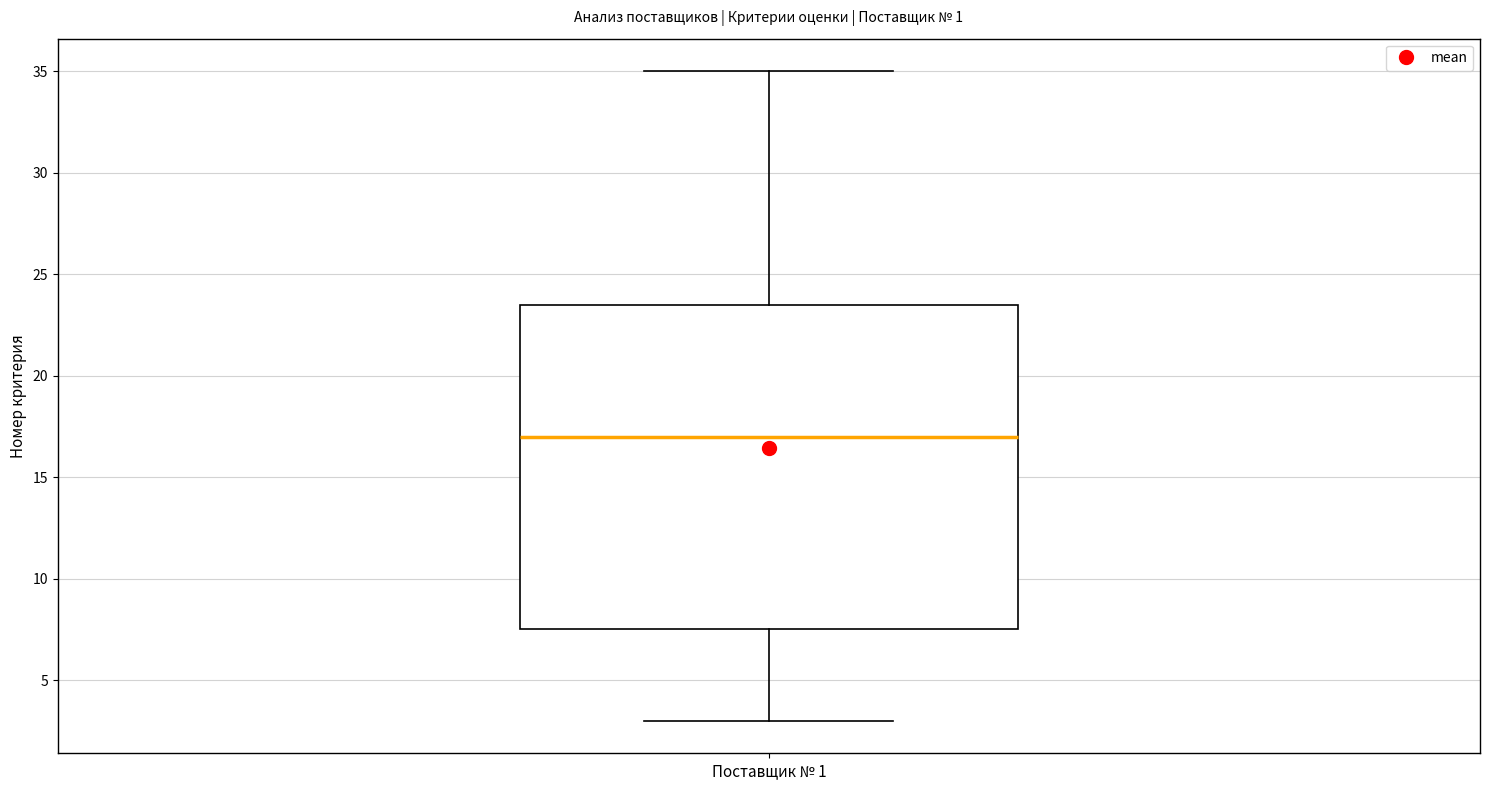

Transcribe this box plot: give where the median line is, the range the box spans, and where the two whiskers end, as read against the y-axis. The values are not printed on the chart, so give them approximately, as read against the axis.

median 17.0, box 7.5 to 23.5, whiskers 3.0 to 35.0